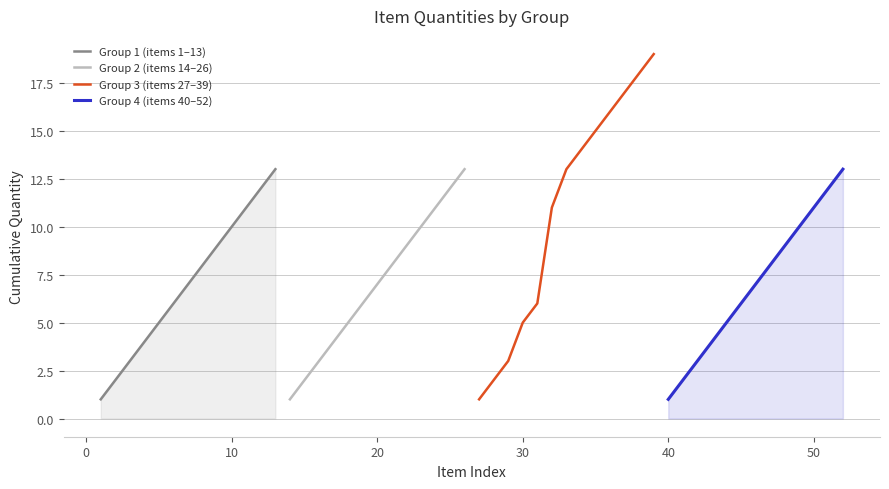

Between 60 and 10, which series saw the biggest shift?

Group 1 (items 1–13)